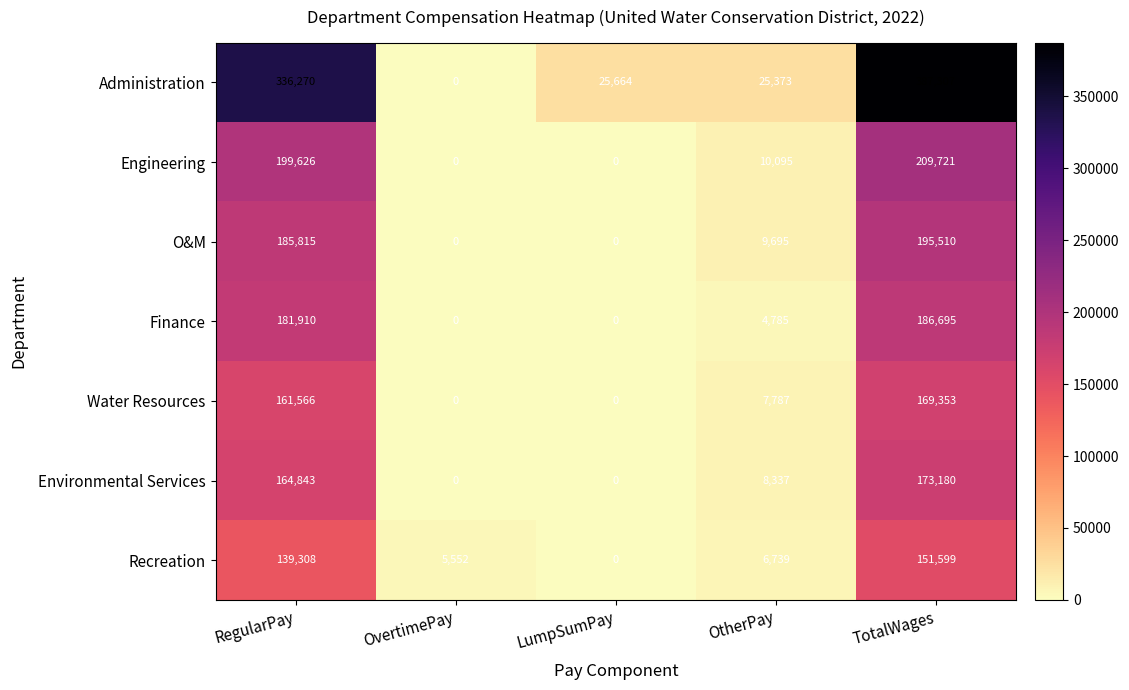

At which label is Water Resources closest to 84676?

OtherPay